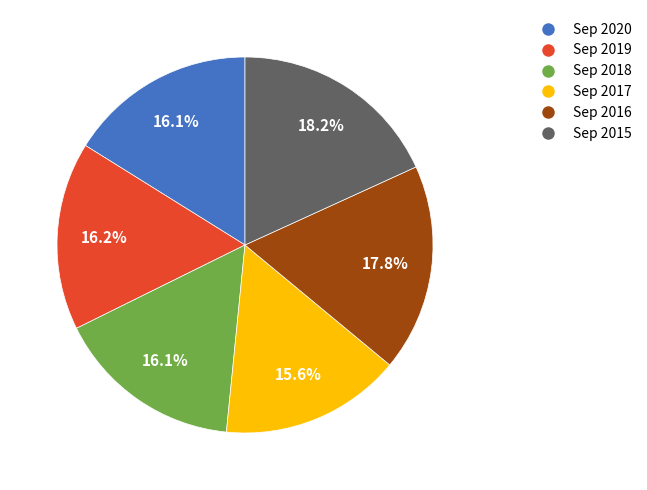

To the nearest percent, what is the difference between the largest and smallest slice percentages?

3%